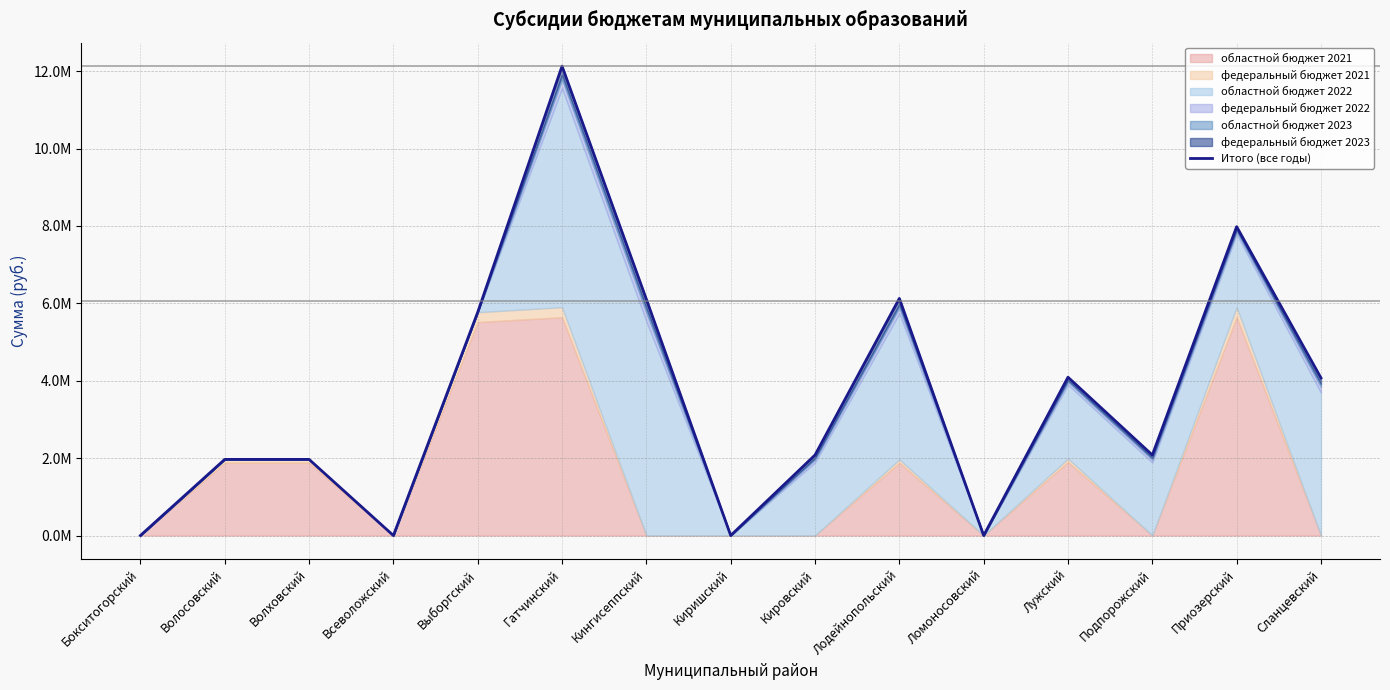

What is the sum of the values at Подпорожский and Кировский?

4160408